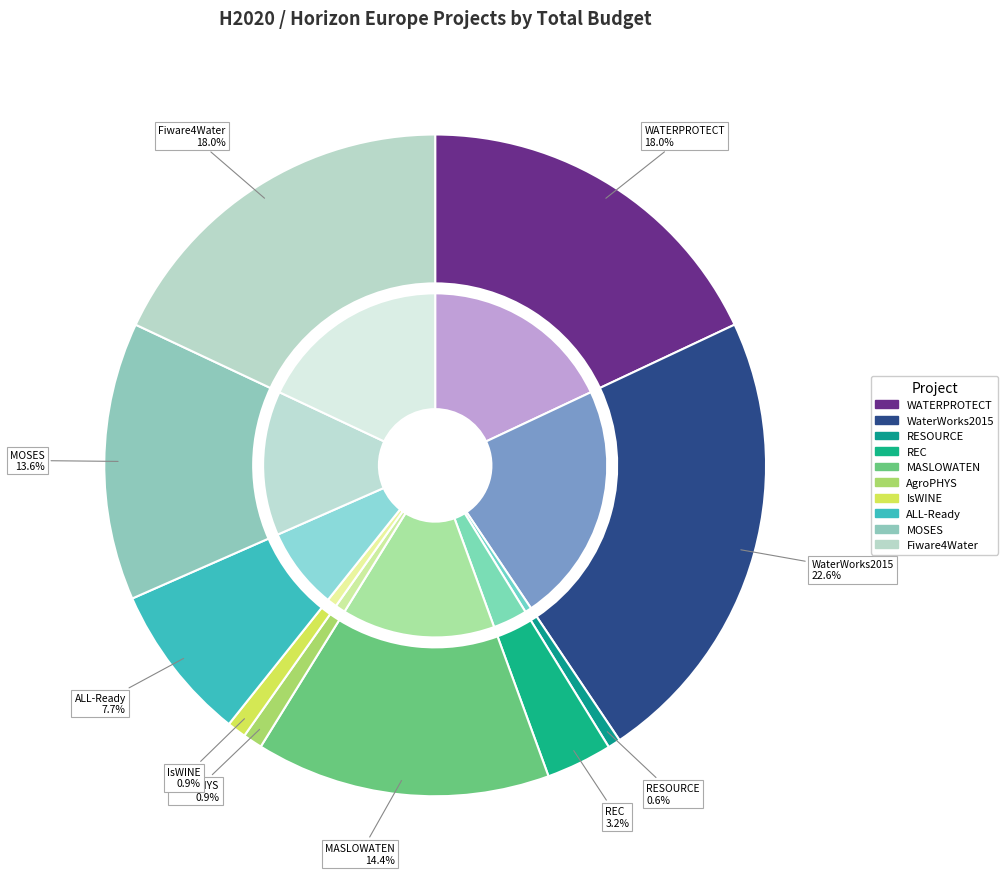

To the nearest percent, what is the difference between the REC and Fiware4Water slice percentages?

15%